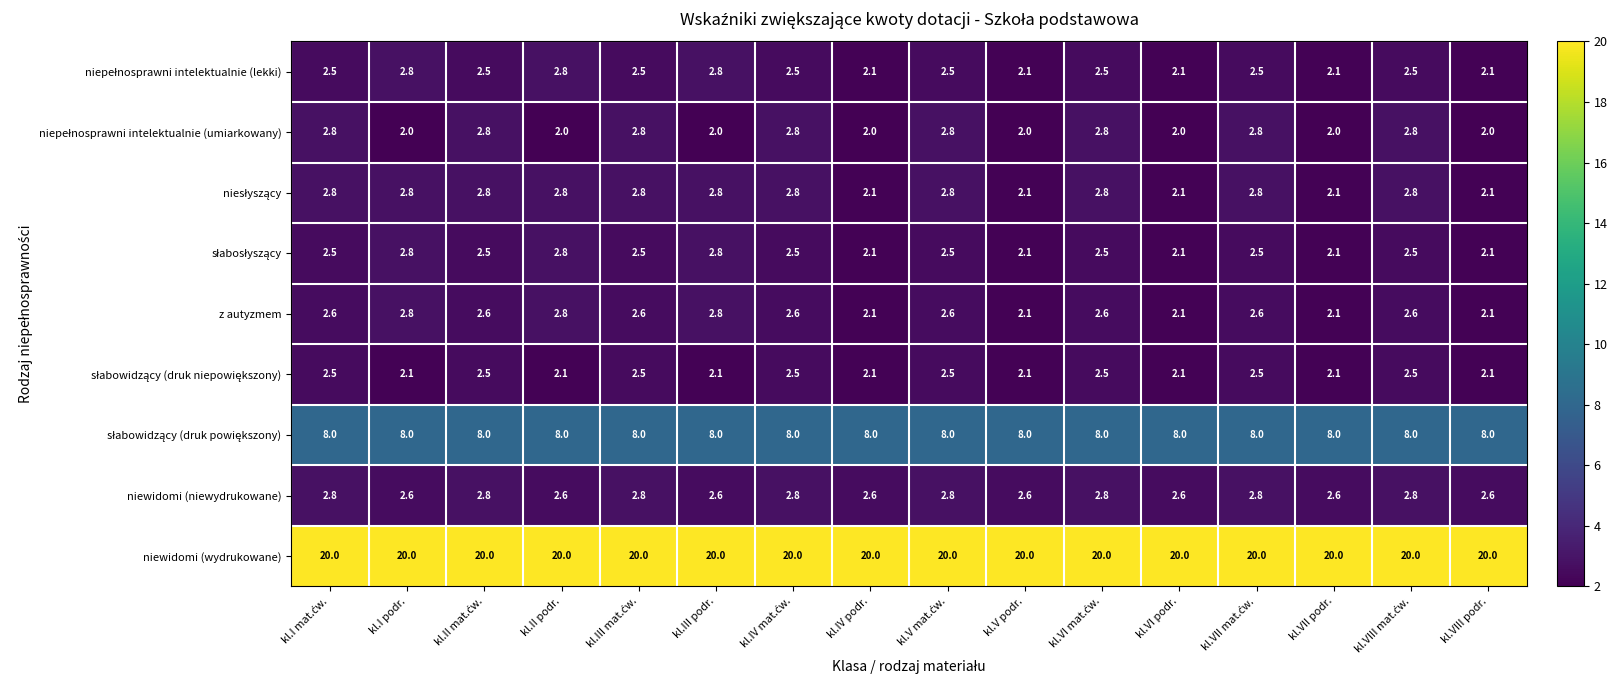

Which series has the largest total across all categories?

niewidomi (wydrukowane)